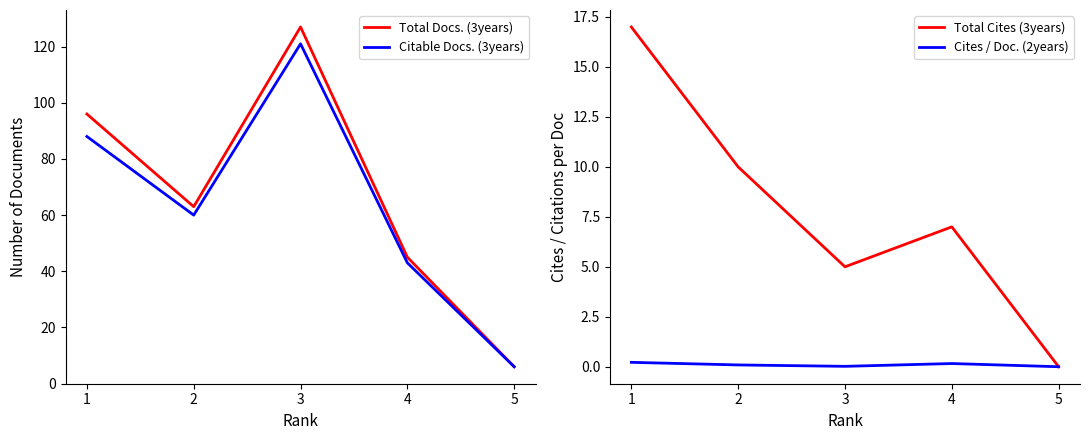

What is the total value across all series at 2?

133.1